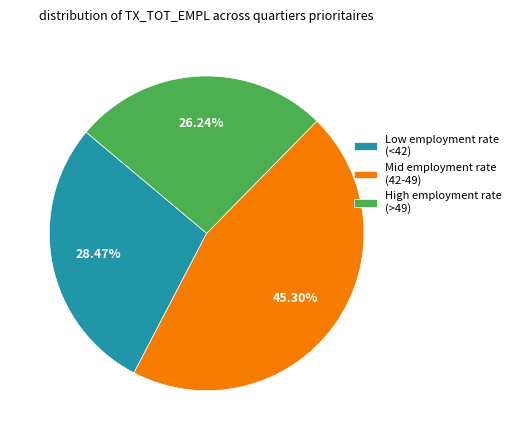

Count the number of slices in the pie.

3